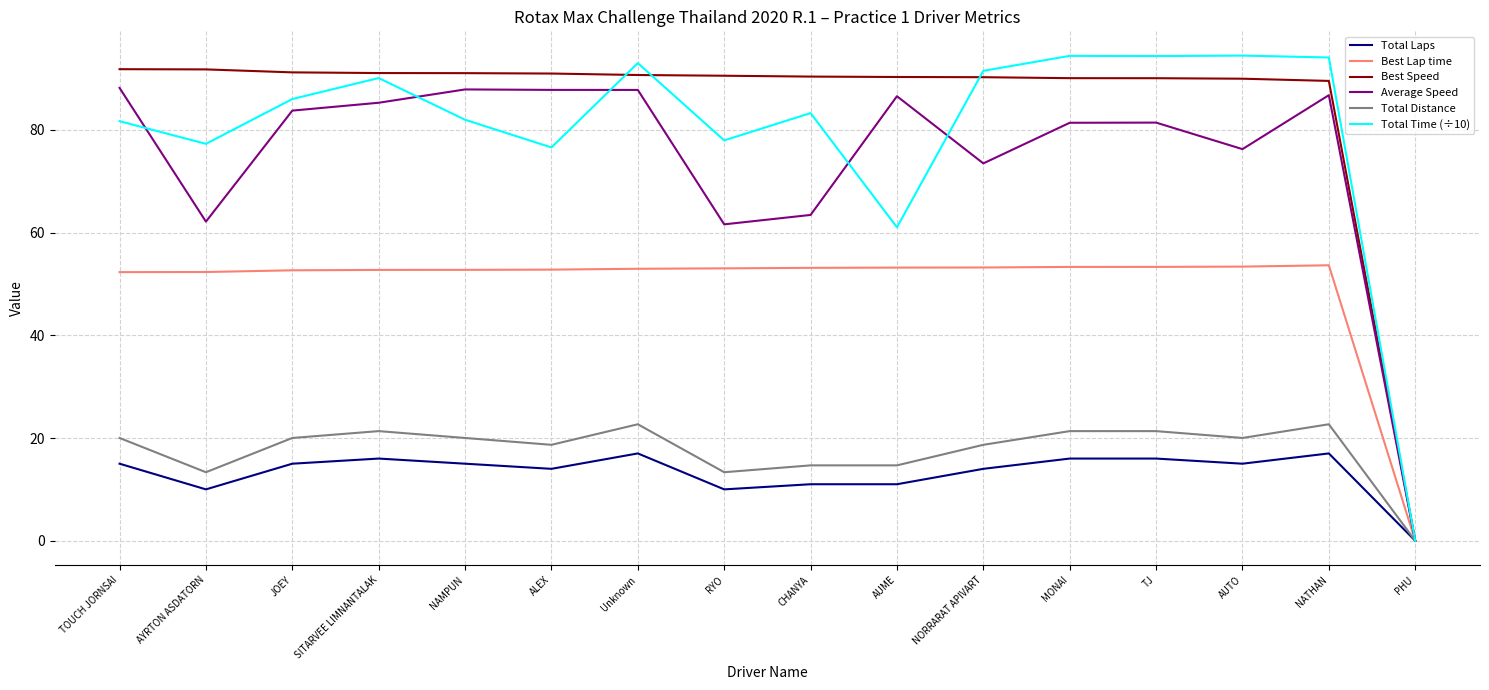

At which category does the chart reach its minimum across all series?

PHU